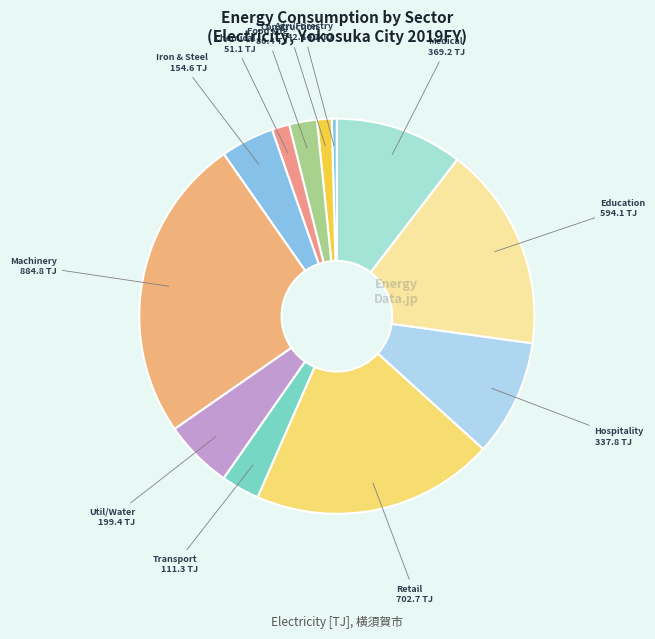

How many slices are in this pie chart?

12